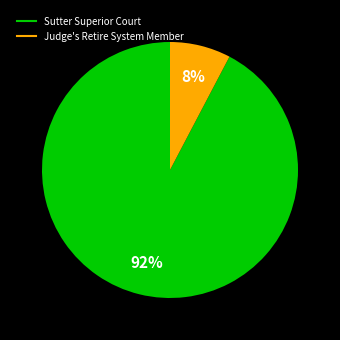

Which slice is the smallest?

Judge's Retire System Member